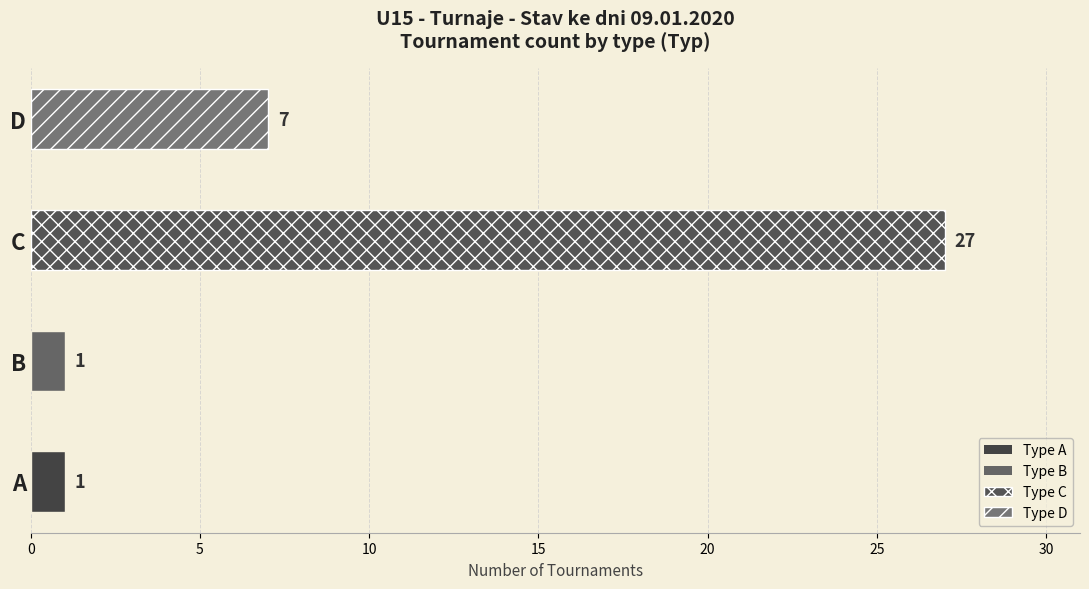

Which has a higher value, D or A?

D